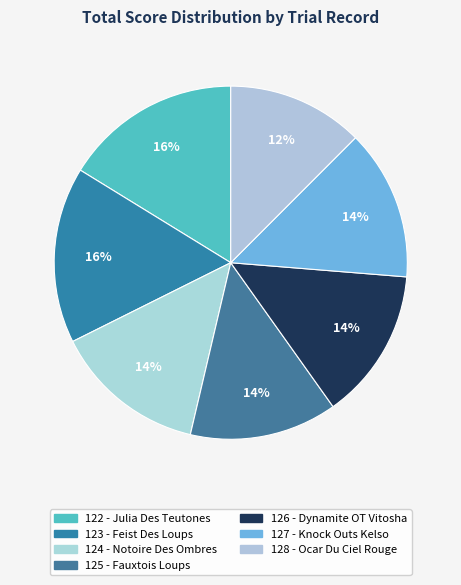

Does 127 - Knock Outs Kelso account for over 50% of the chart?

No